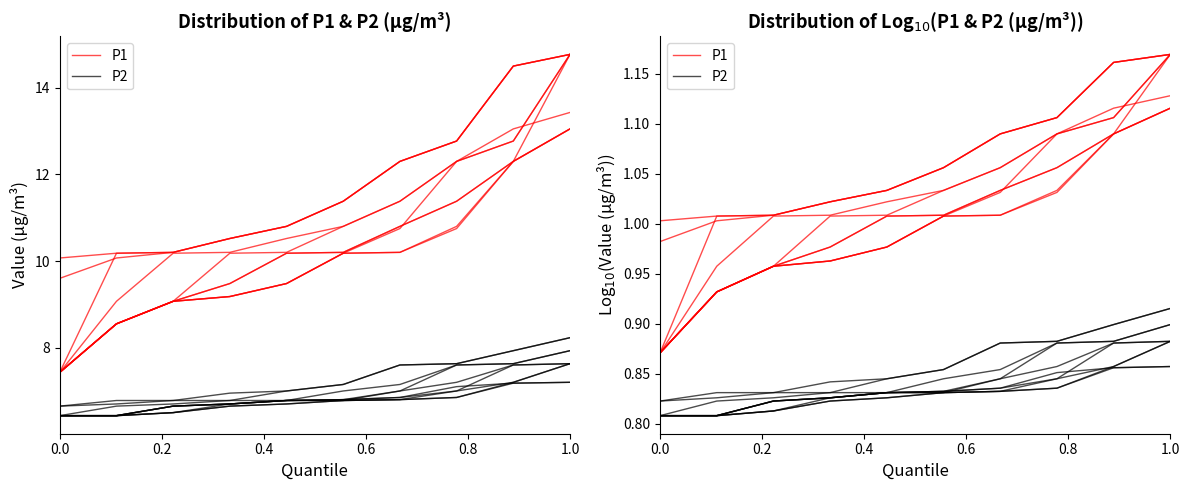

Count the P2 values in the range 0 to 1.

10